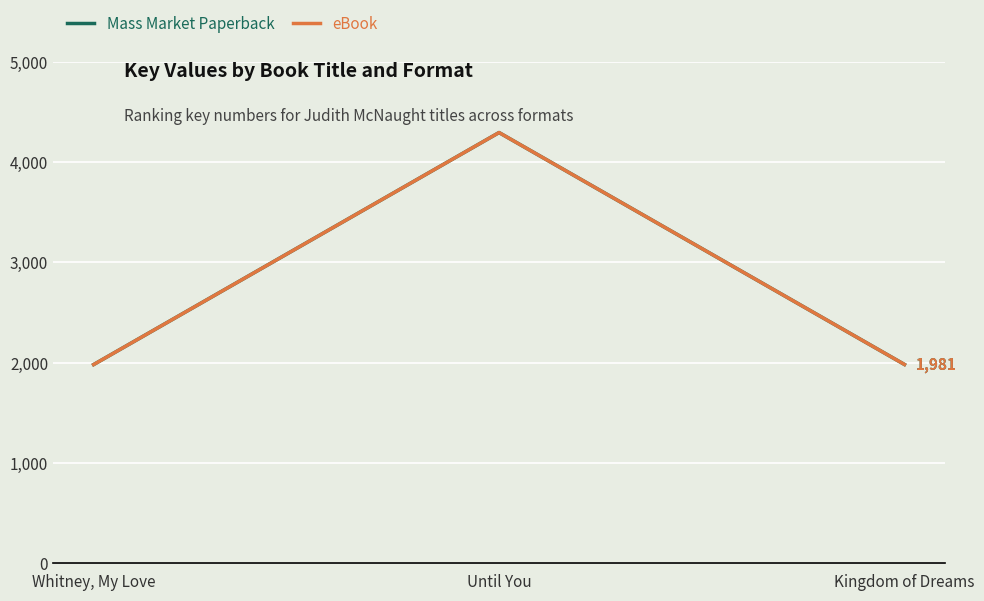

Does the chart display data point markers on the line(s)?

No